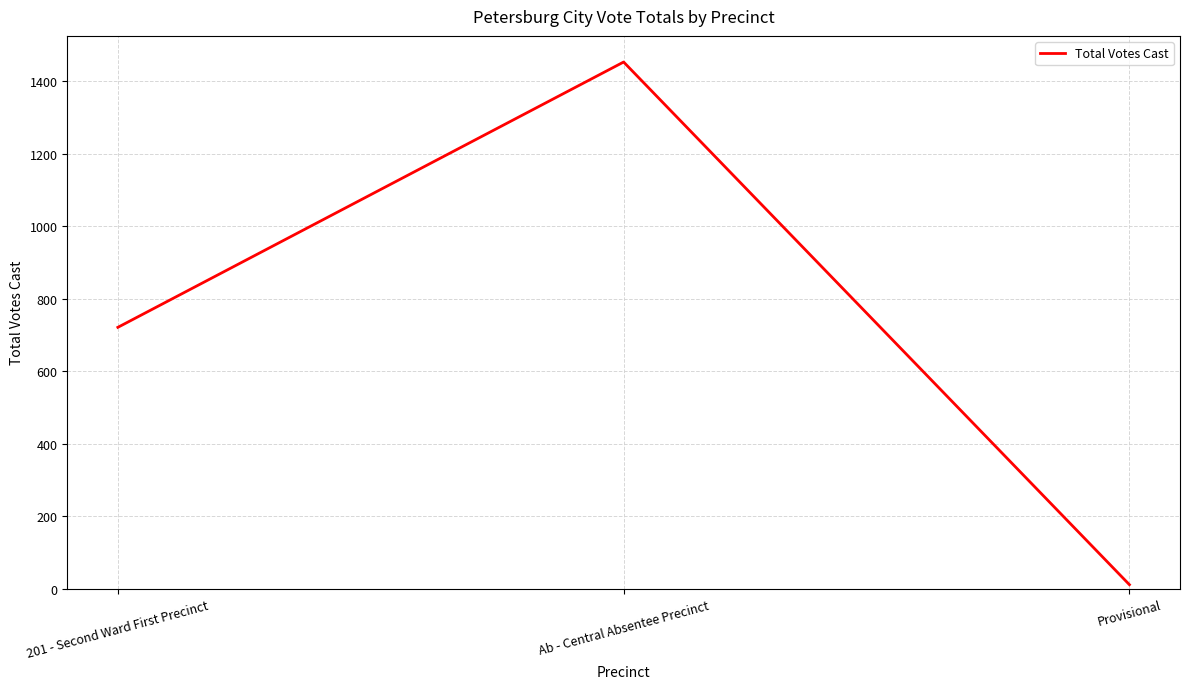

What is the sum of the values at Provisional and 201 - Second Ward First Precinct?

732